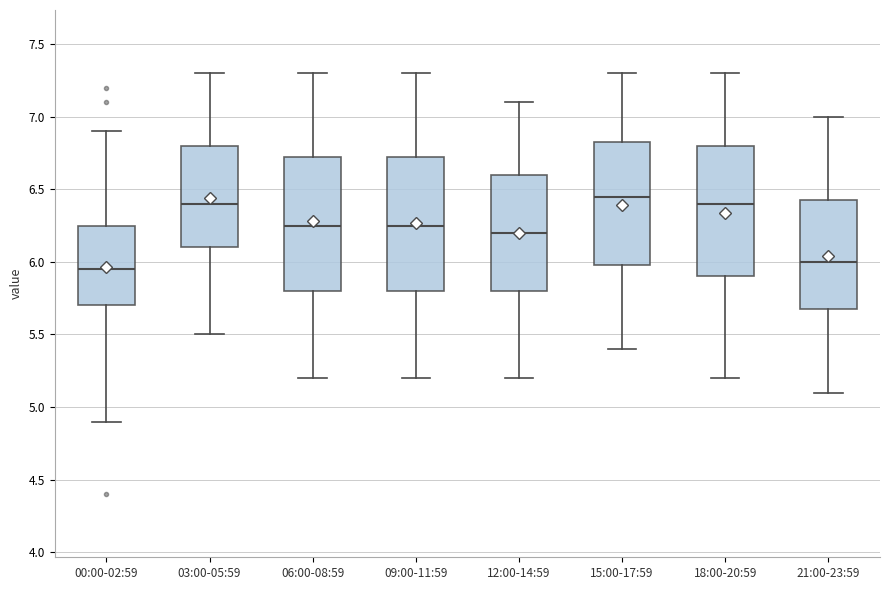

Where does the upper whisker of the box for 06:00-08:59 end on the y-axis? The values are not printed on the chart, so give them approximately, as read against the axis.

7.30